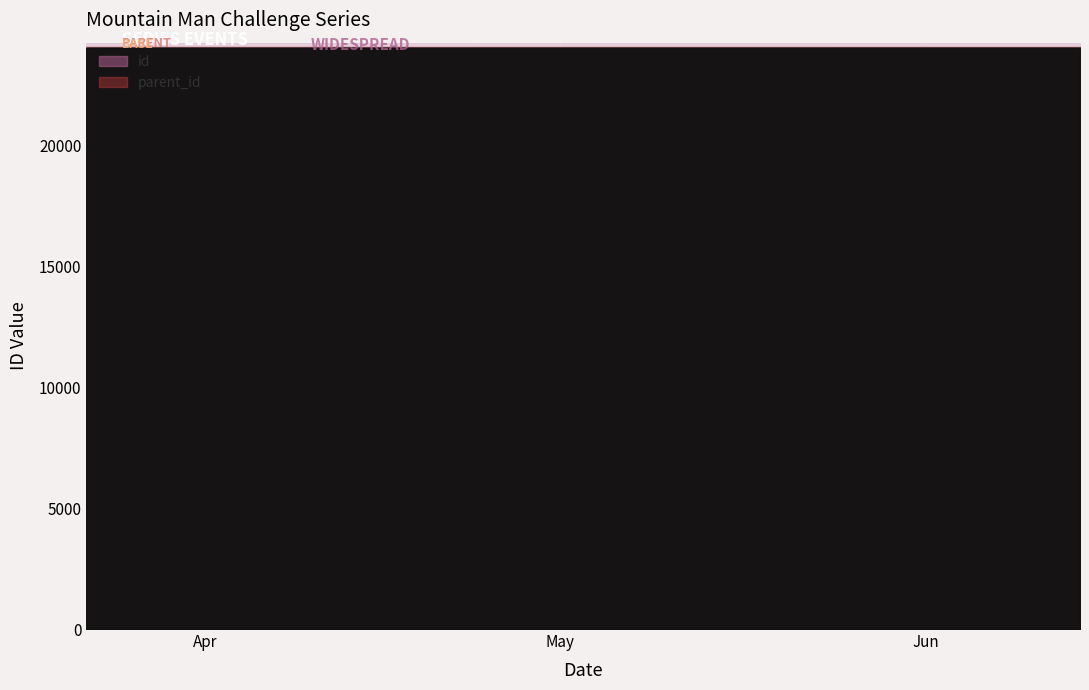

Reading left to right, extract all data points from this chart.

id: 24059	24060	24061	24062
parent_id: 24058	24058	24058	24058